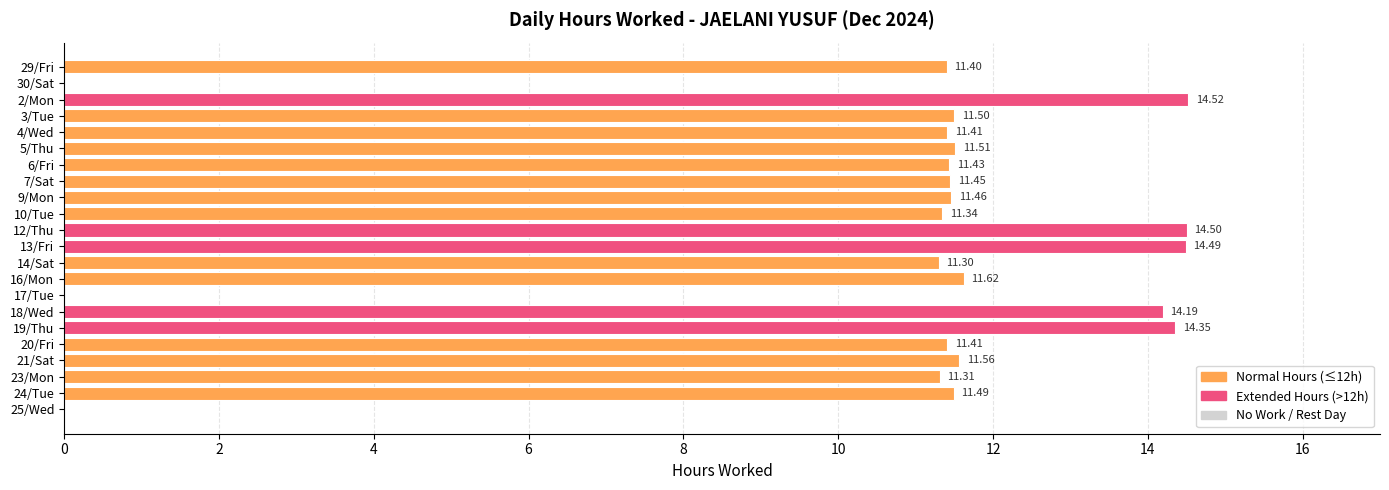

Are the bars horizontal?

Yes